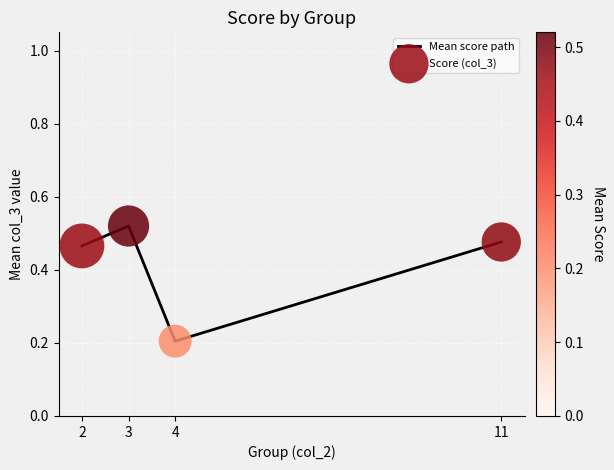

Which category has the lowest value across all series?

4